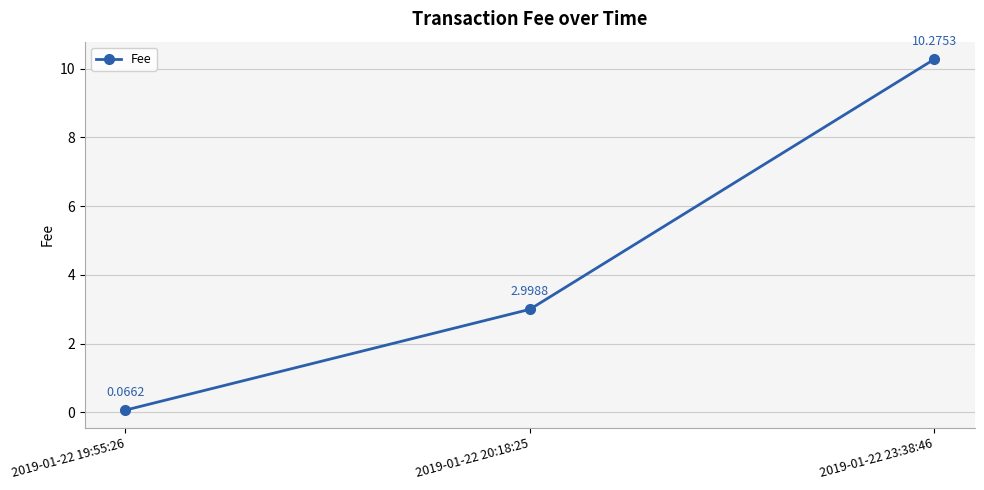

What is the greatest value displayed?

10.3